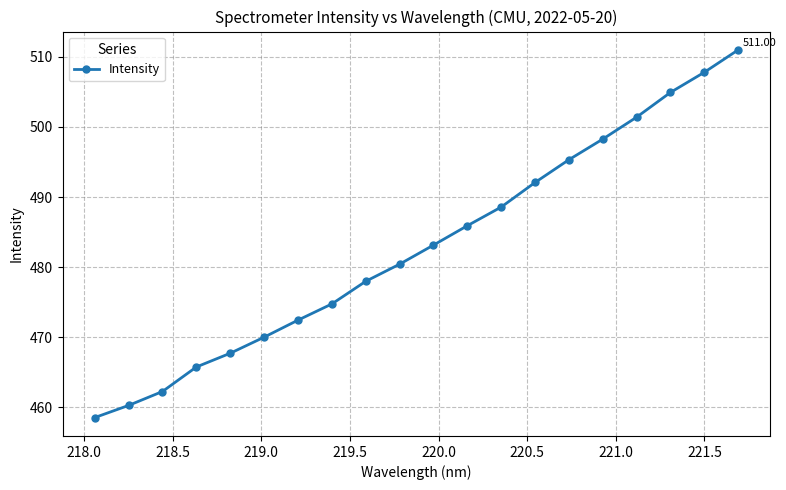

What is the greatest value displayed?

511.0